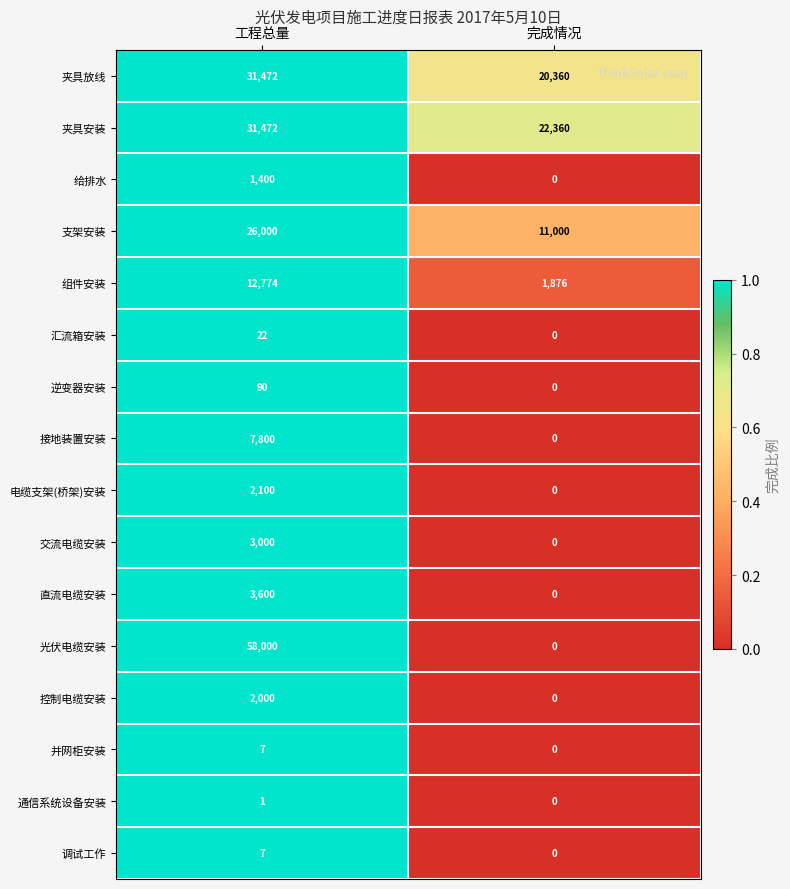

At which label does 通信系统设备安装 reach its peak?

工程总量